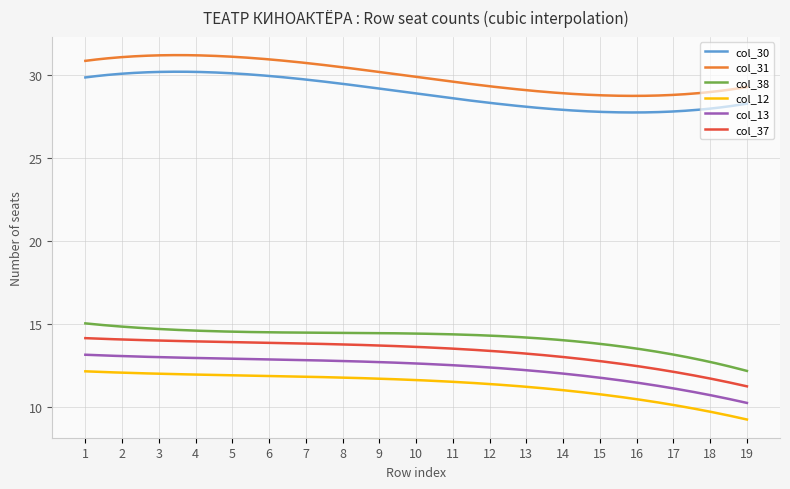

What is the difference between the maximum and minimum values in the col_31 series?

2.5